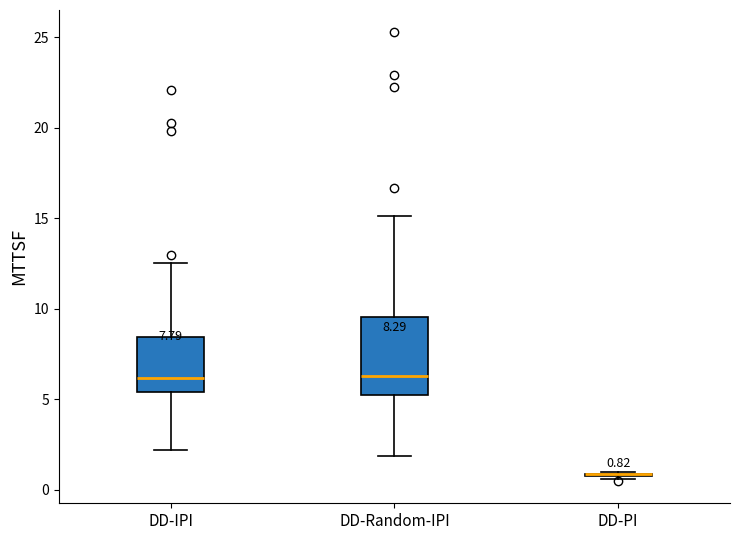

Which box is the tallest, from its lower edge to its upper edge?

DD-Random-IPI